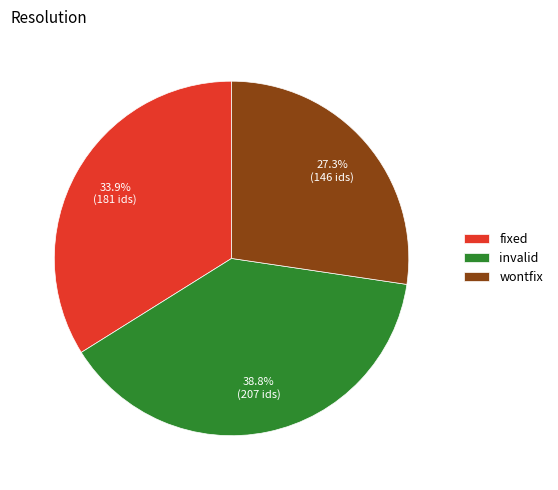

What percentage is the wontfix slice, to the nearest percent?

27%